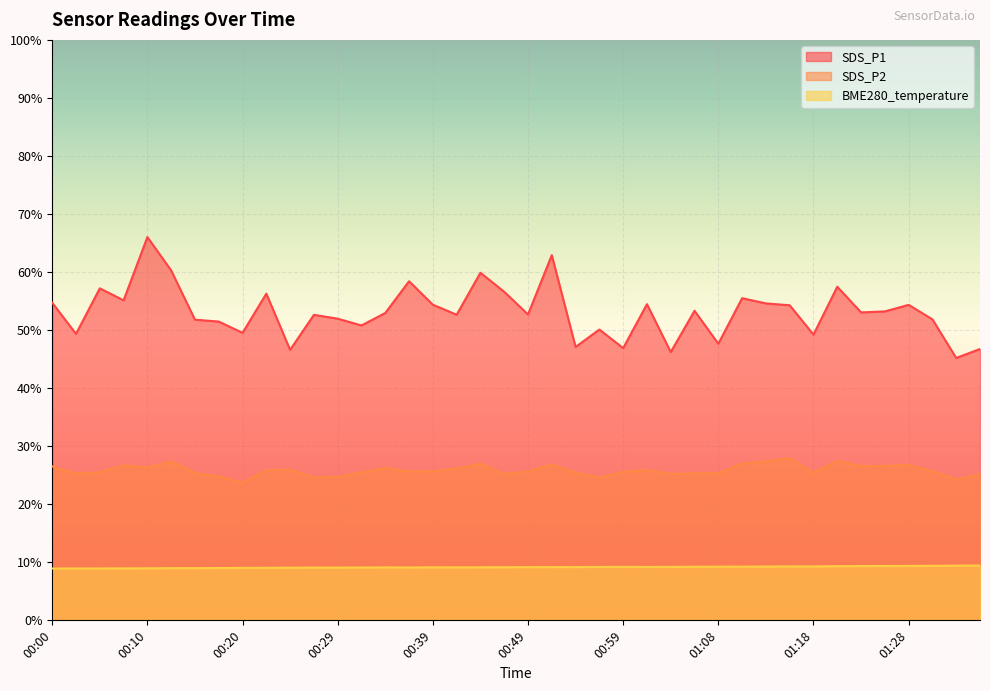

Where is the first local minimum for BME280_temperature?

00:37